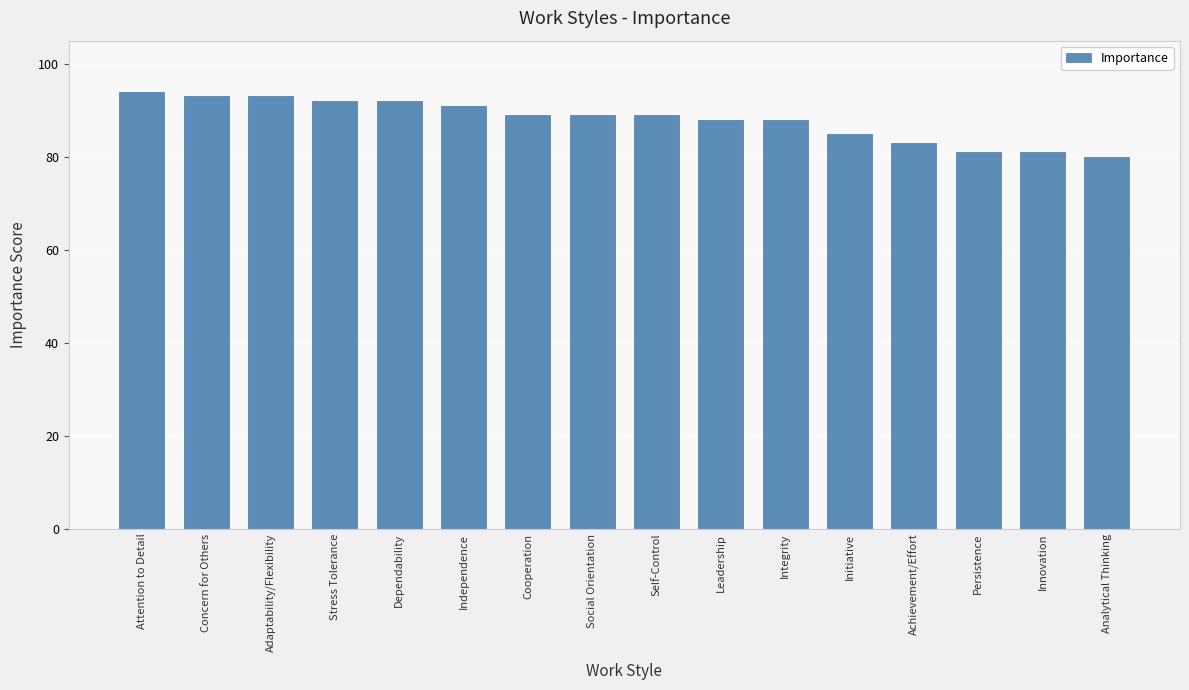

What is the ratio of the value at Leadership to the value at Stress Tolerance?

1.0